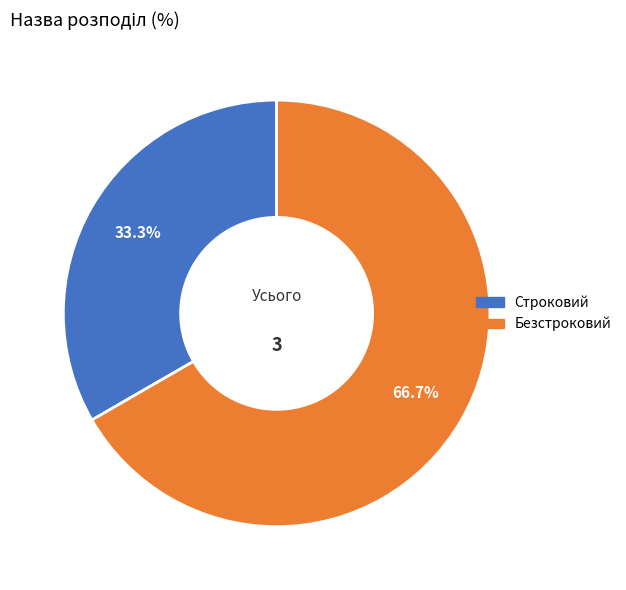

Rank the categories by value from lowest to highest.

Строковий, Безстроковий